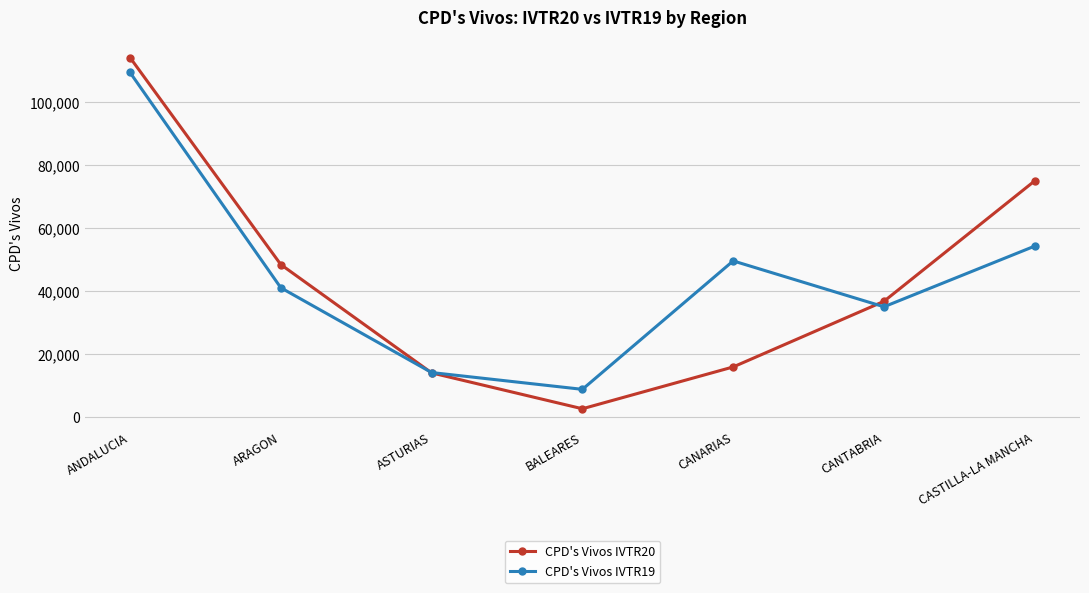

Read the CPD's Vivos IVTR19 value at CANARIAS, to the nearest 100.

49600